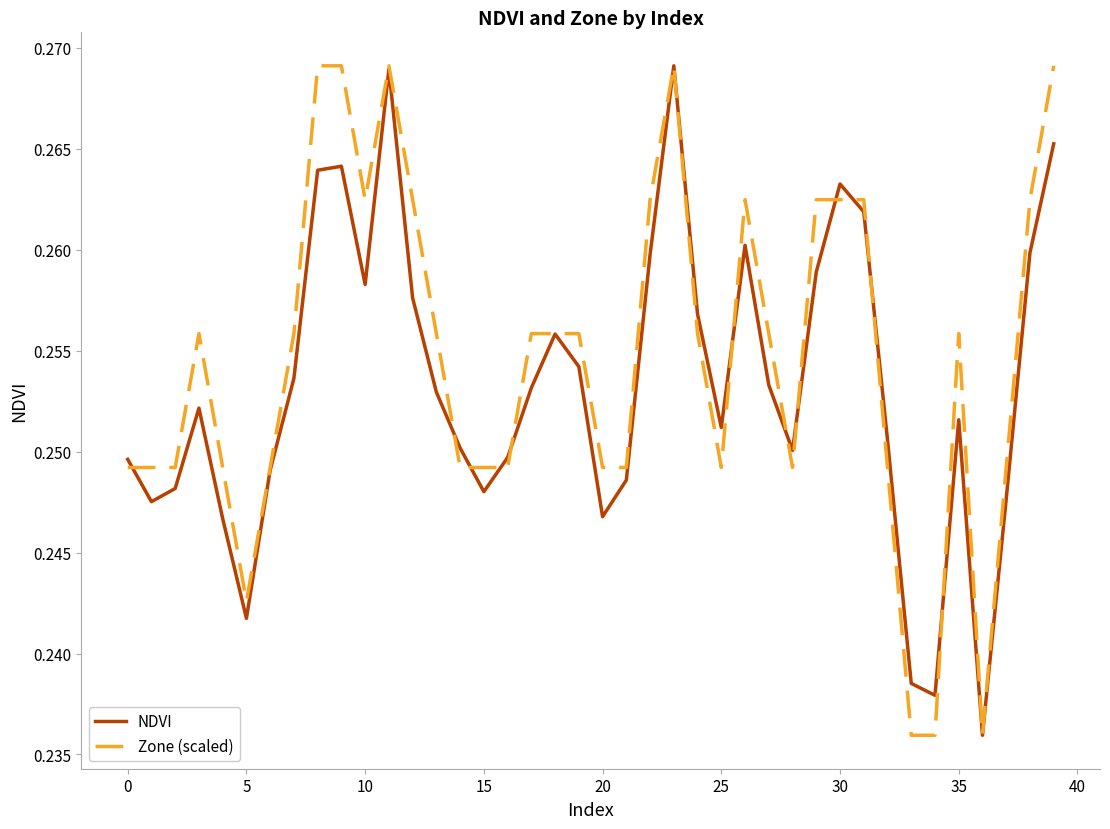

Count the NDVI values in the range 0 to 1.

40